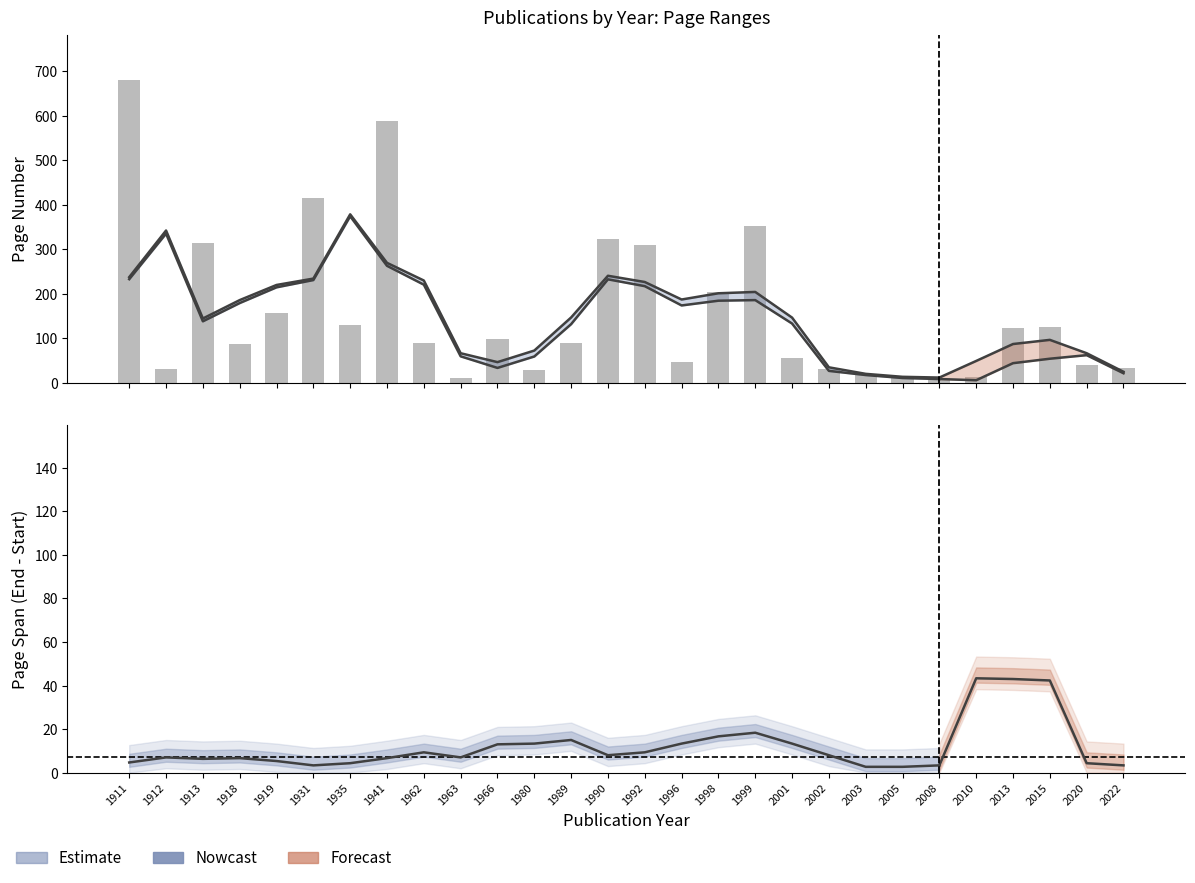

Which category has the highest value across all series?

1911